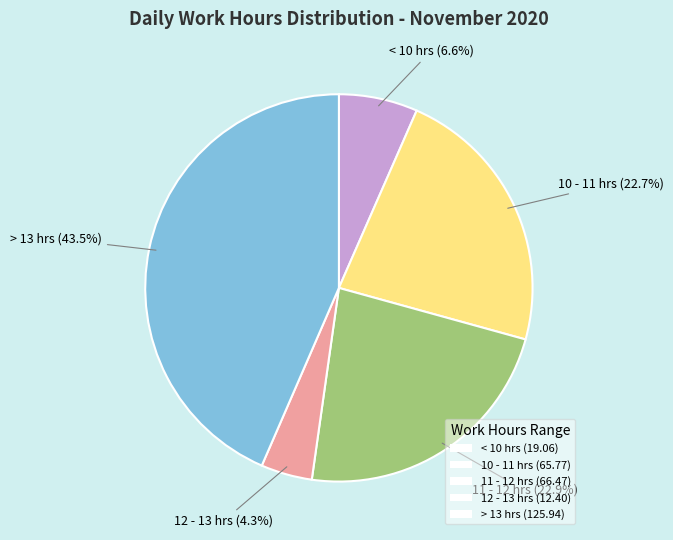

Do > 13 hrs (125.94) and 11 - 12 hrs (66.47) together represent more than half of the pie?

Yes